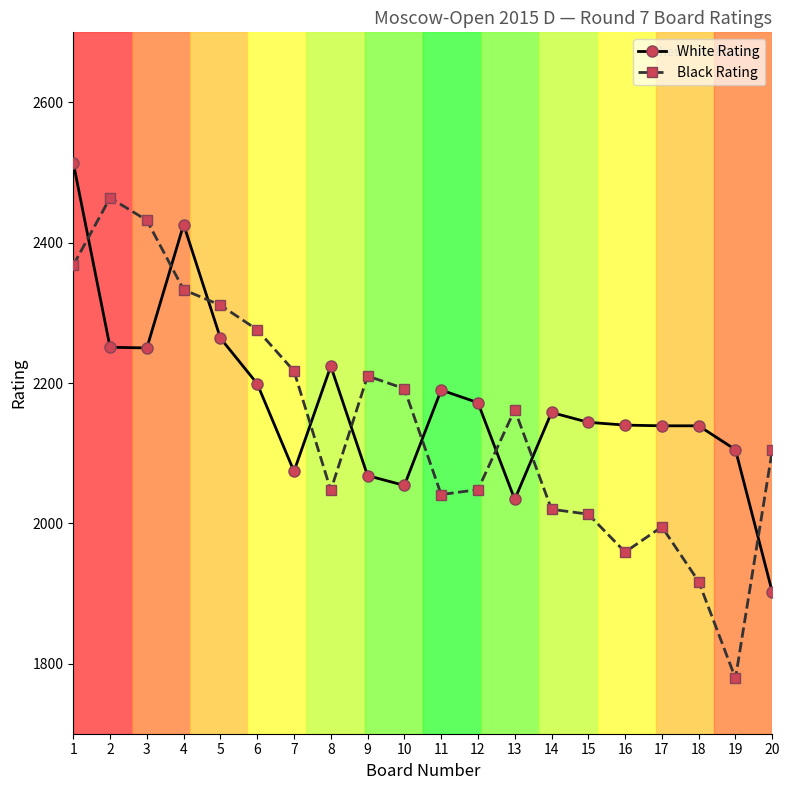

True or false: White Rating and Black Rating intersect in this chart.

True